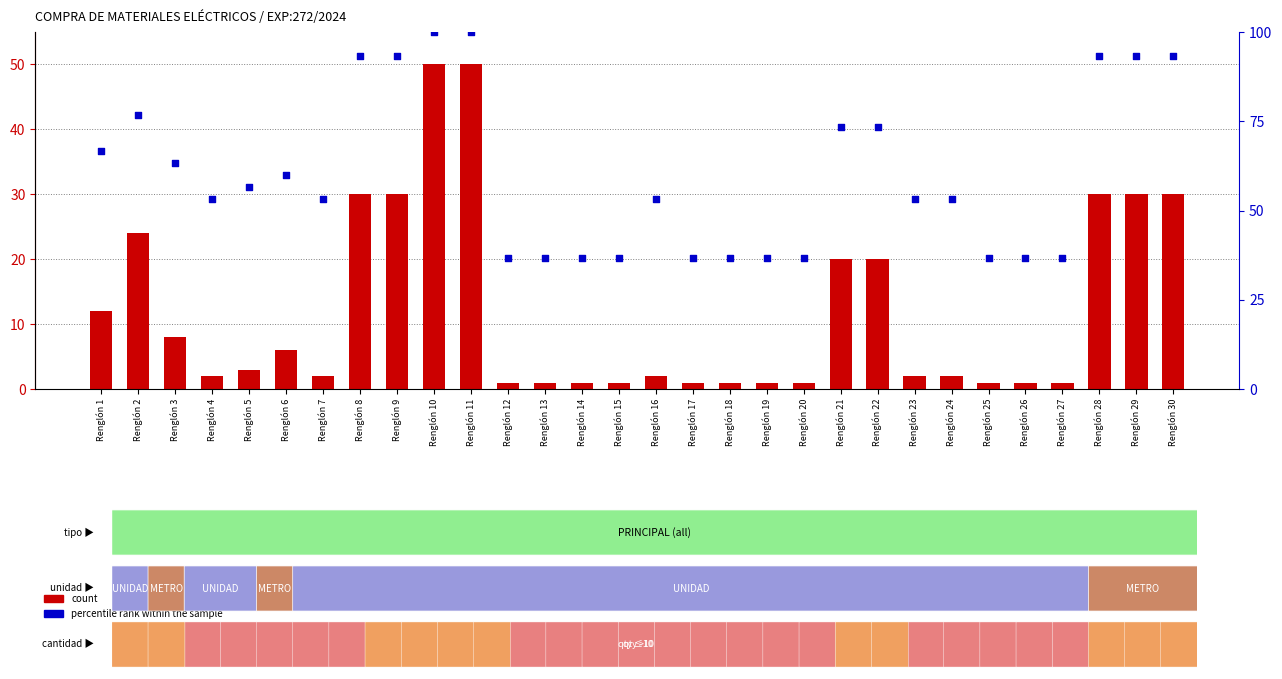

Is the value of count at Renglón 14 greater than the value of percentile rank within the sample at Renglón 29?

No